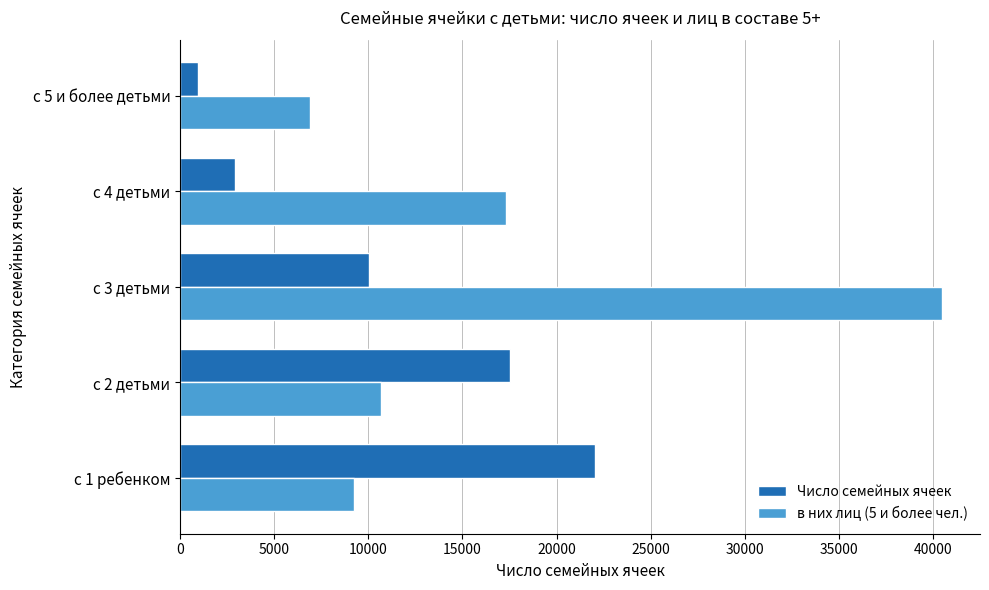

How many data points in в них лиц (5 и более чел.) are less than 10658?

2